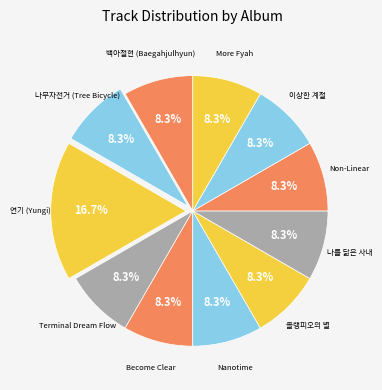

Which category has the smallest portion of the pie?

백아절현 (Baegahjulhyun)